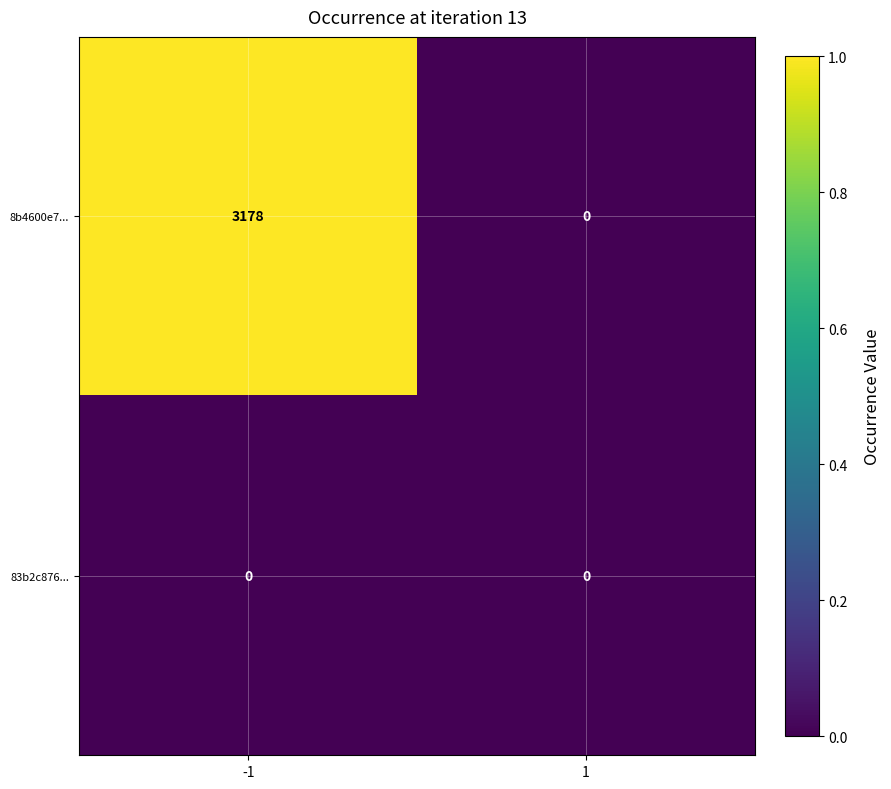

Which series has the largest range (max minus min)?

8b4600e7...